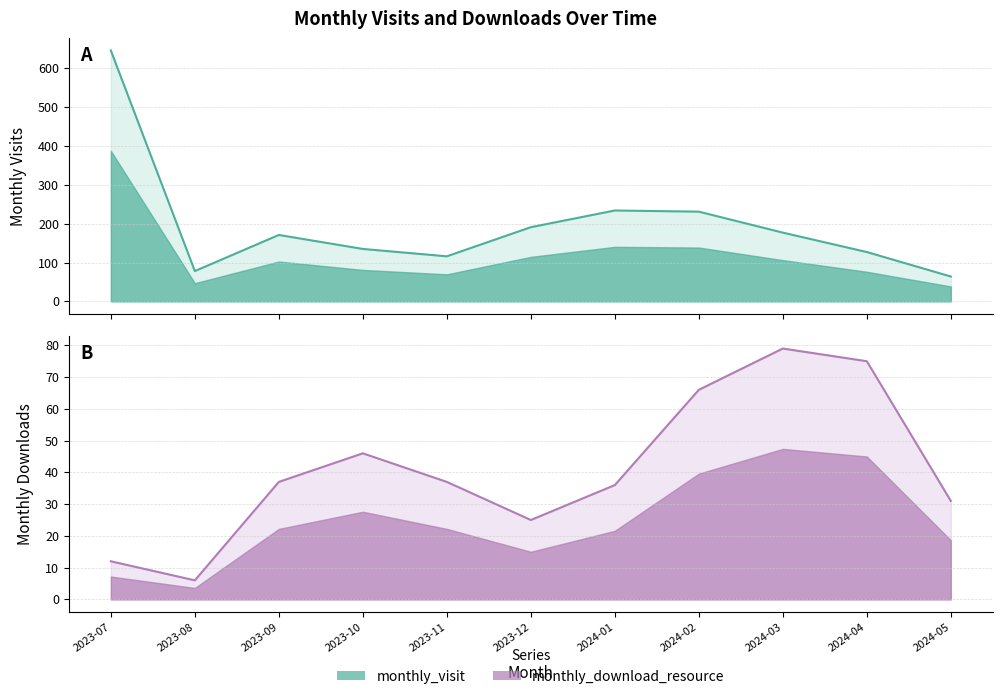

Which series has the largest range (max minus min)?

monthly_visit